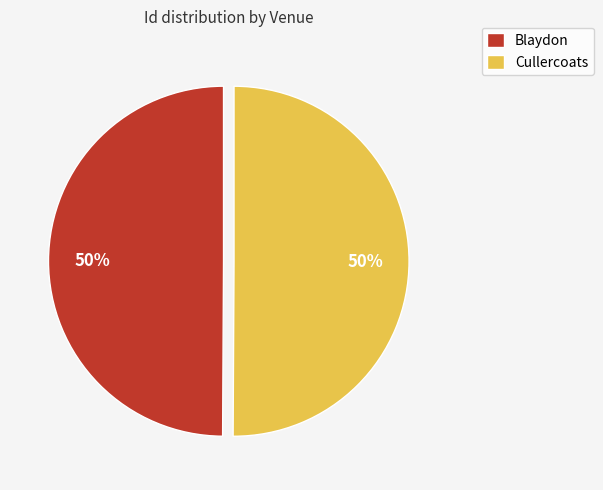

To the nearest percent, what percentage of the pie is Cullercoats?

50%